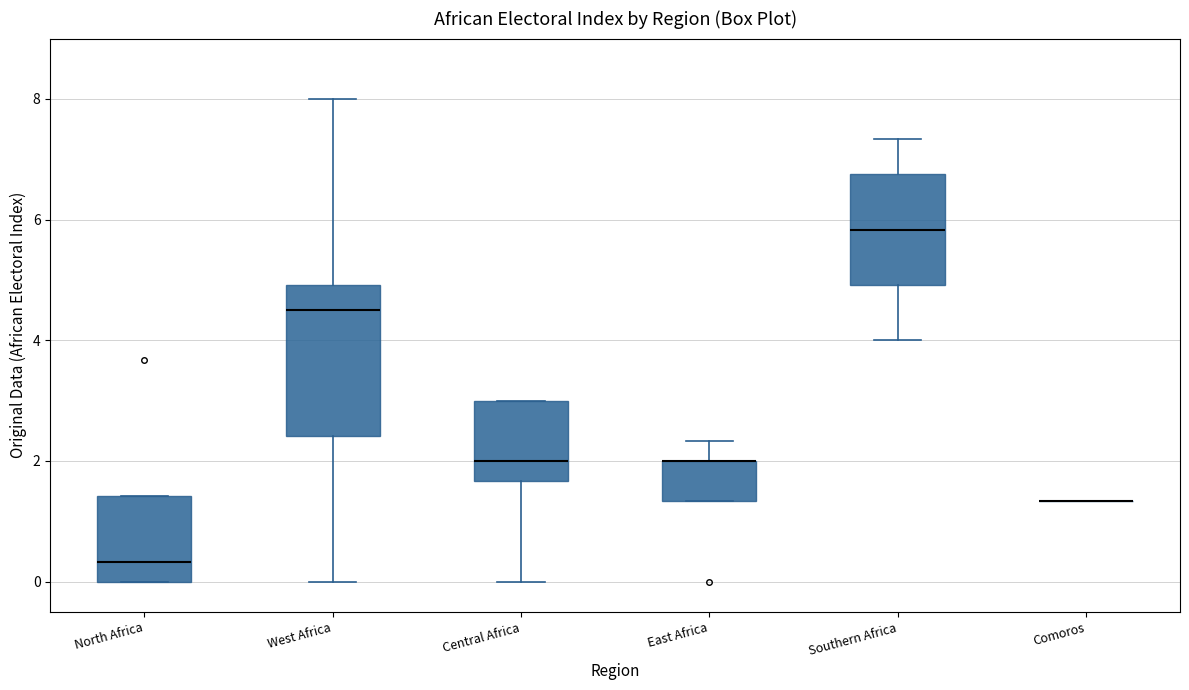

Where does the median line of the box for North Africa sit on the y-axis? The values are not printed on the chart, so give them approximately, as read against the axis.

0.4